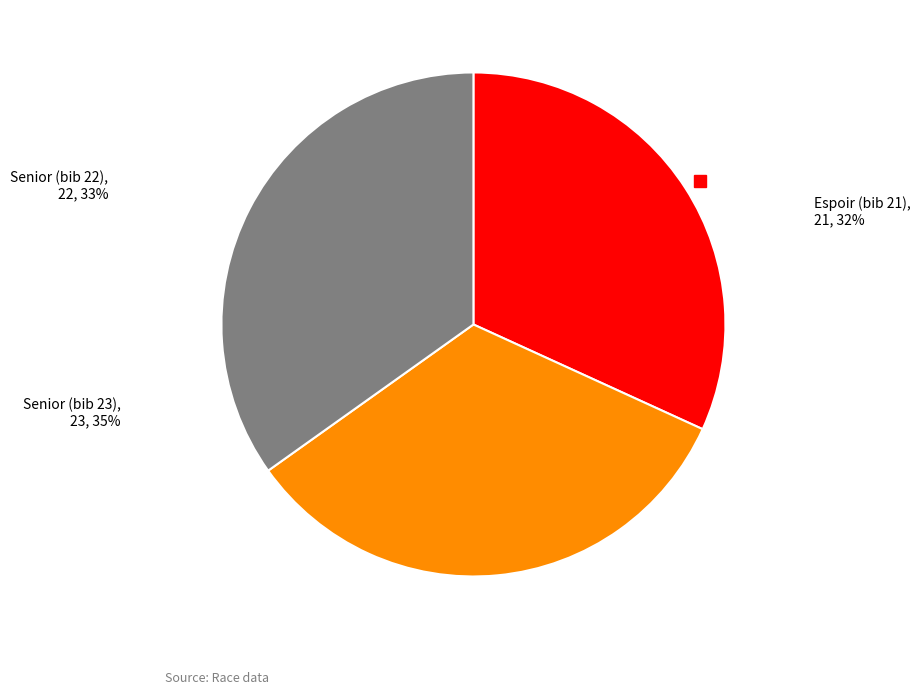

The 11:22:00 slice represents 20% of the pie. True or false?

False